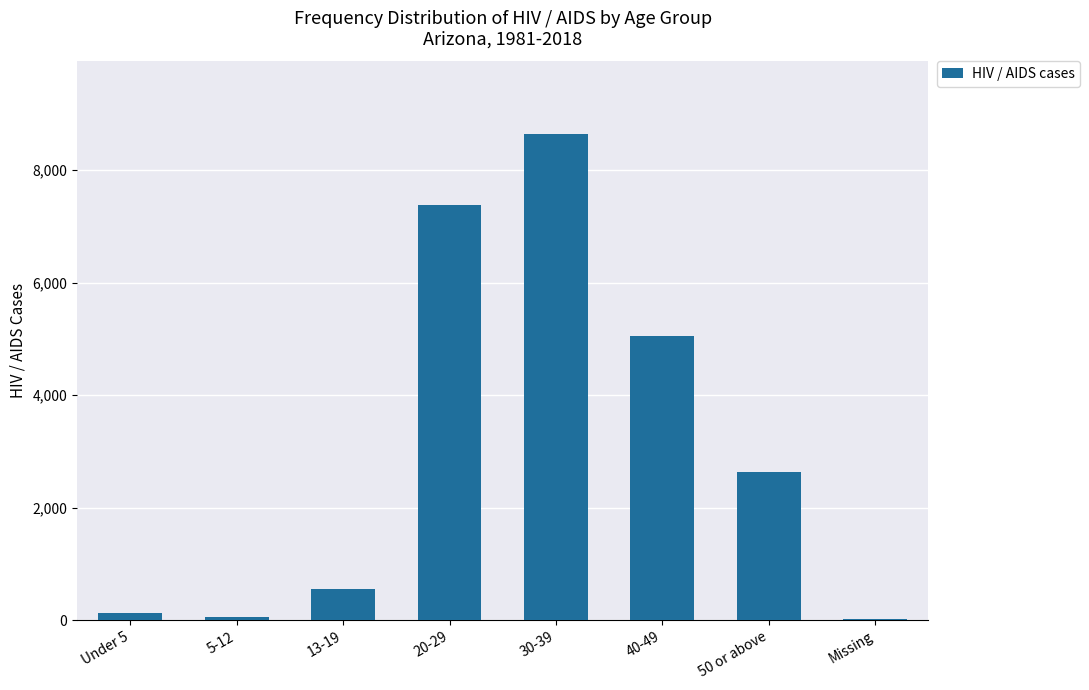

How many categories are shown in the chart?

8